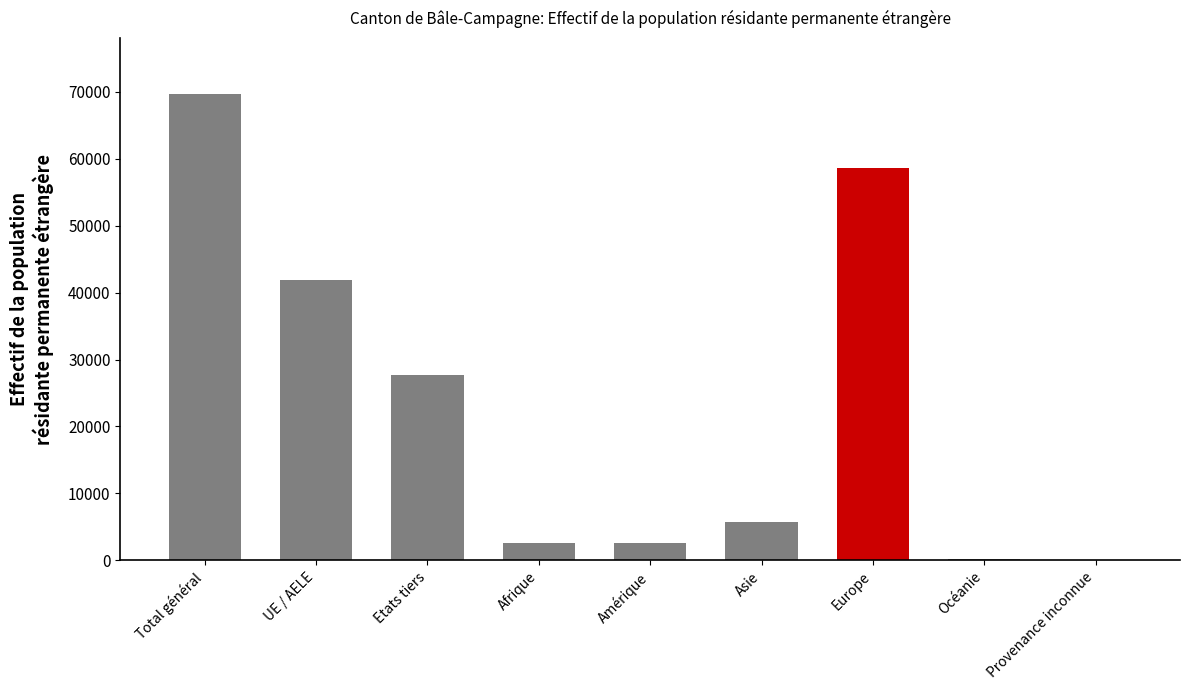

What is the greatest value displayed?

69684